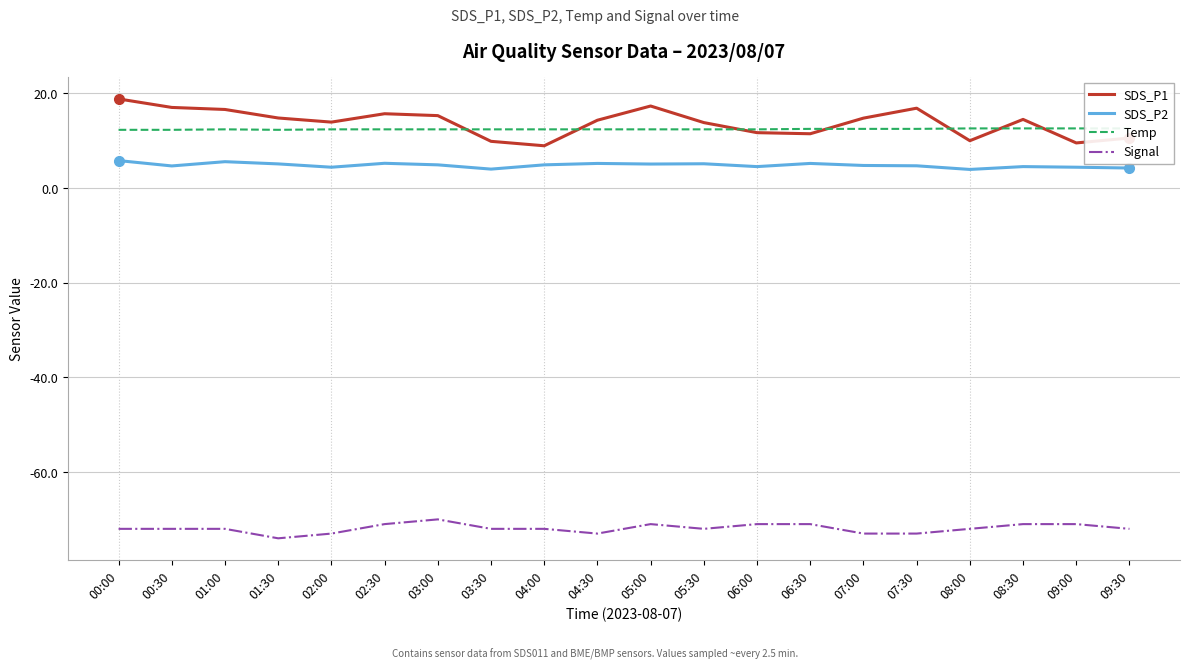

What is the difference between the highest and lowest values at 08:30?

85.5